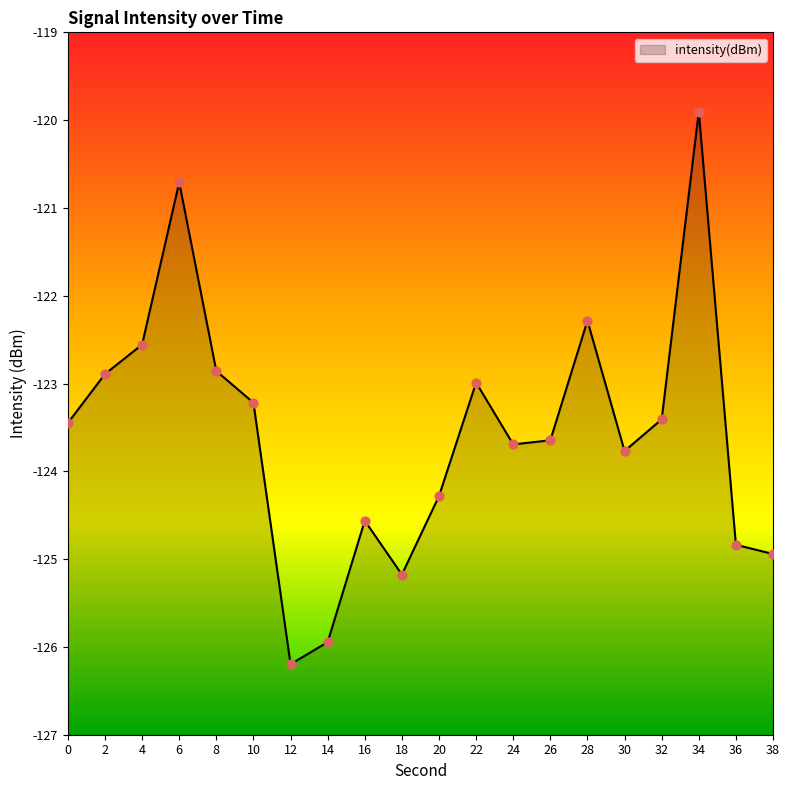

What is the change in value from 16 to 32?

+1.2